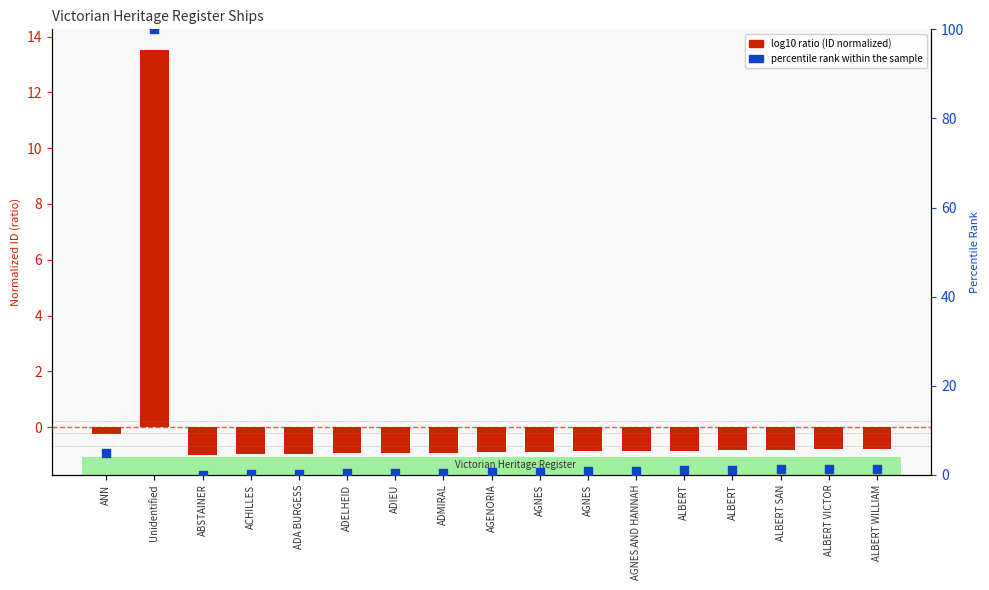

Which series contains the highest Y value?

percentile rank within the sample